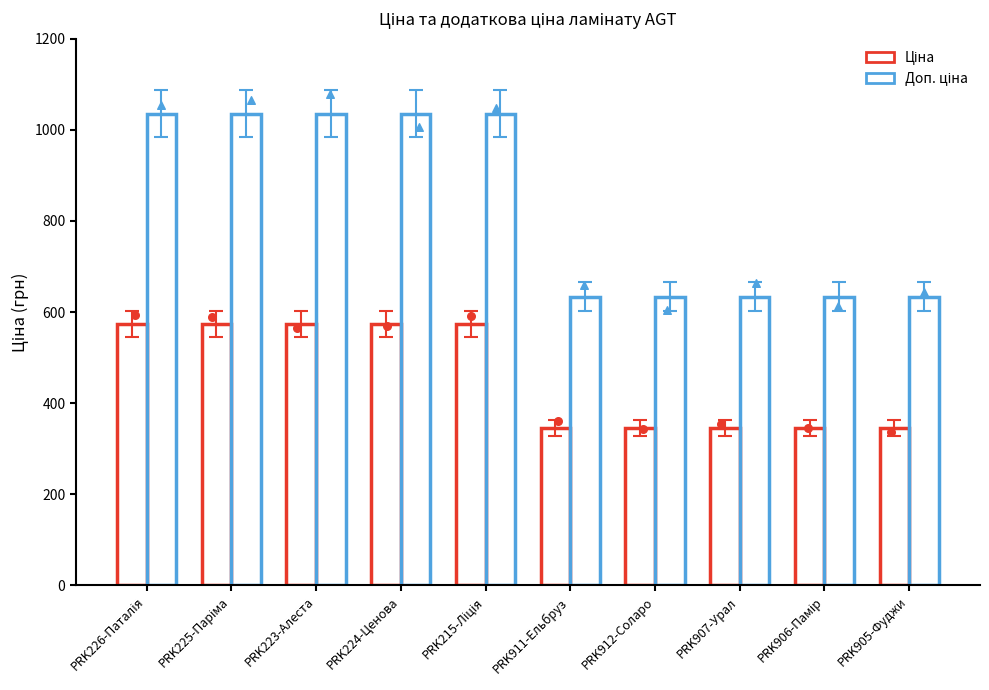

Which series has the largest total across all categories?

Доп. ціна